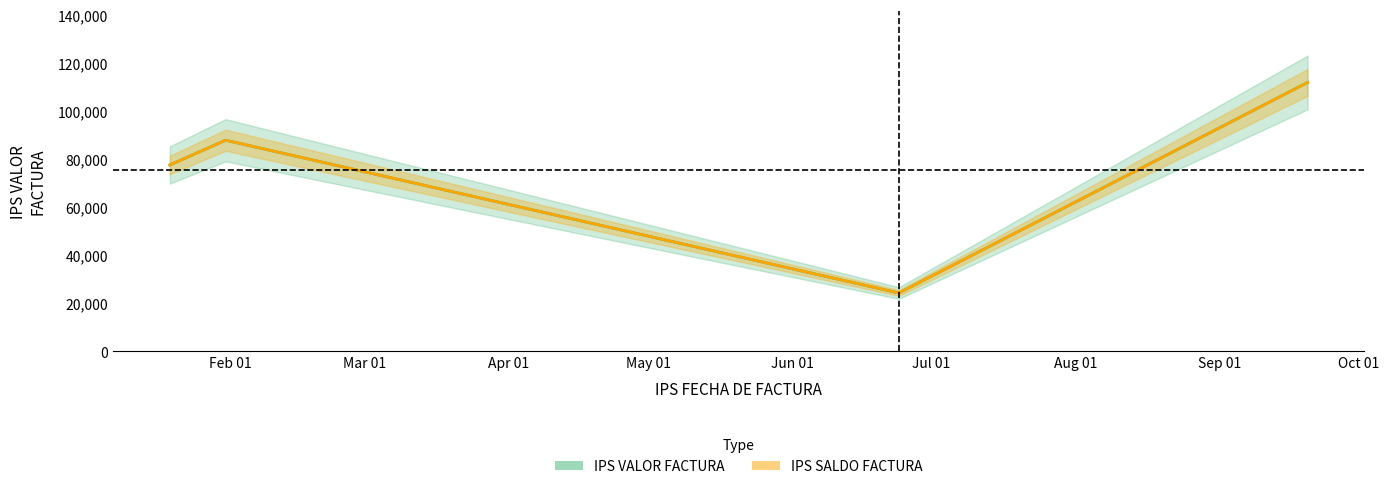

In IPS SALDO FACTURA, how many points are higher than both neighbors (excluding endpoints)?

1